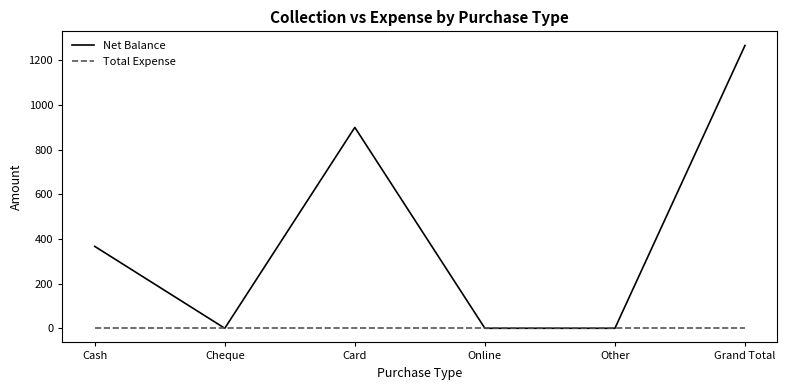

Reading right to left, extract all data points from this chart.

Net Balance: Grand Total=1267	Other=0	Online=0	Card=900	Cheque=0	Cash=367
Total Expense: Grand Total=0	Other=0	Online=0	Card=0	Cheque=0	Cash=0